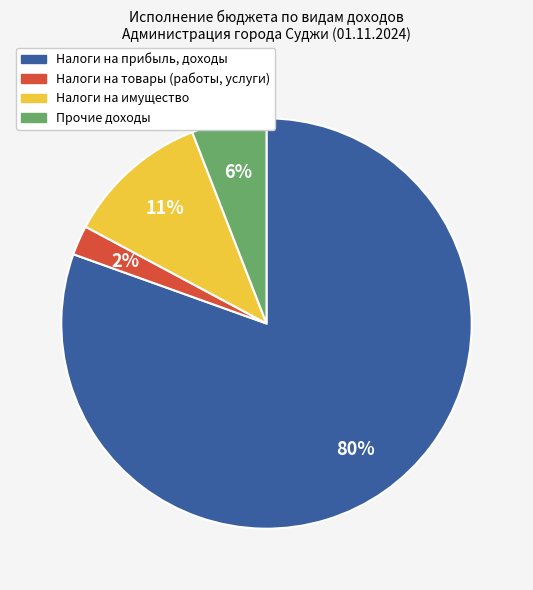

True or false: Прочие доходы accounts for 6% of the total.

True